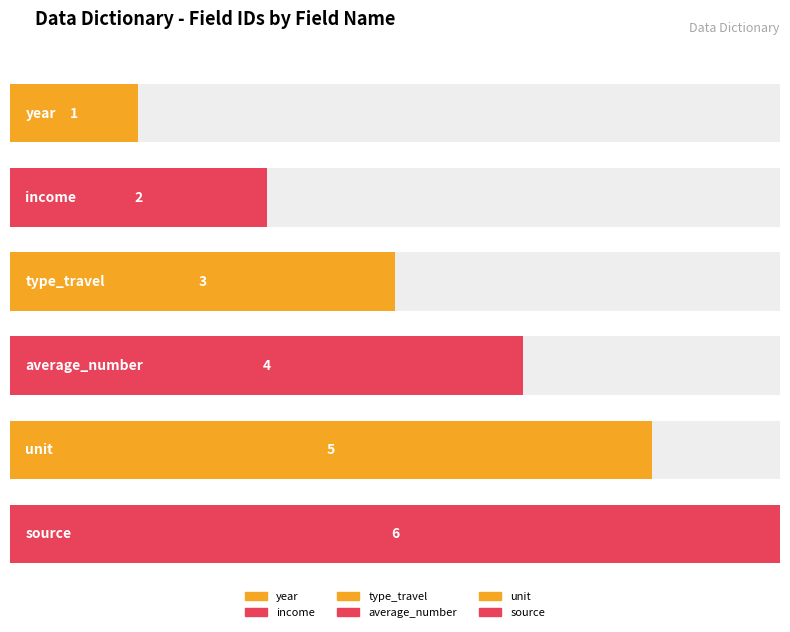

At which label is the value closest to 3?

type_travel